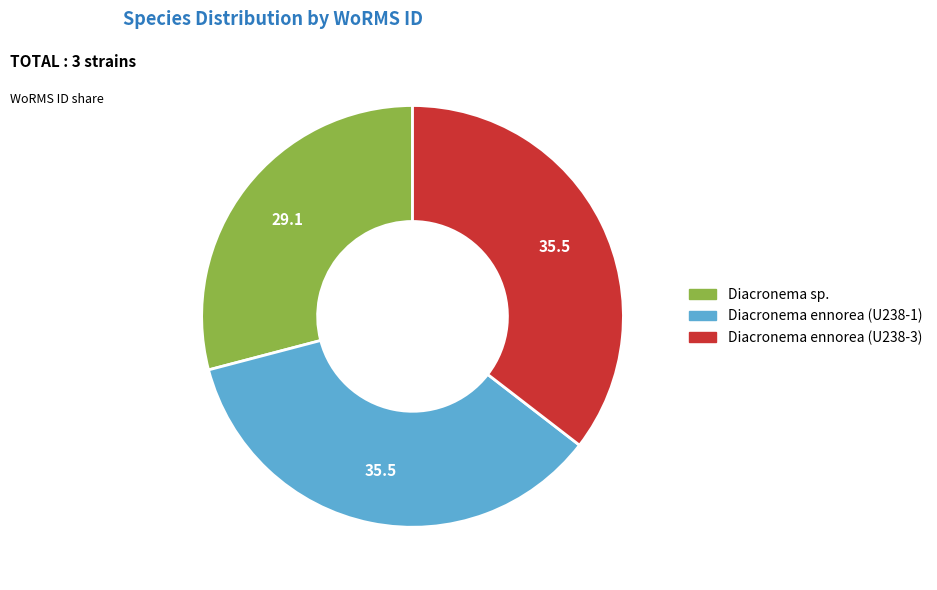

How many slices are in this pie chart?

3